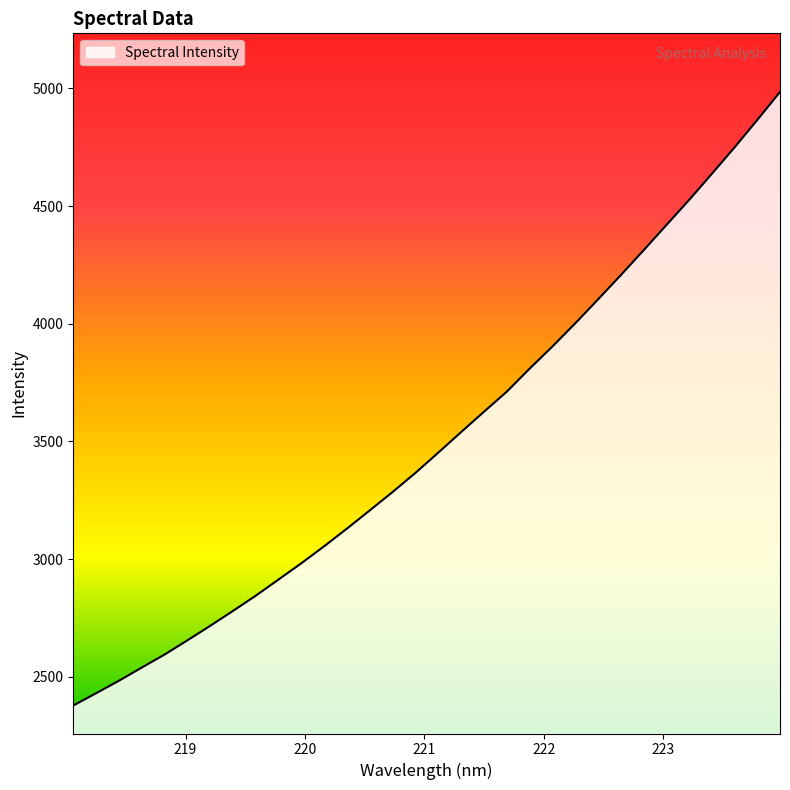

What is the smallest value displayed?

2377.6